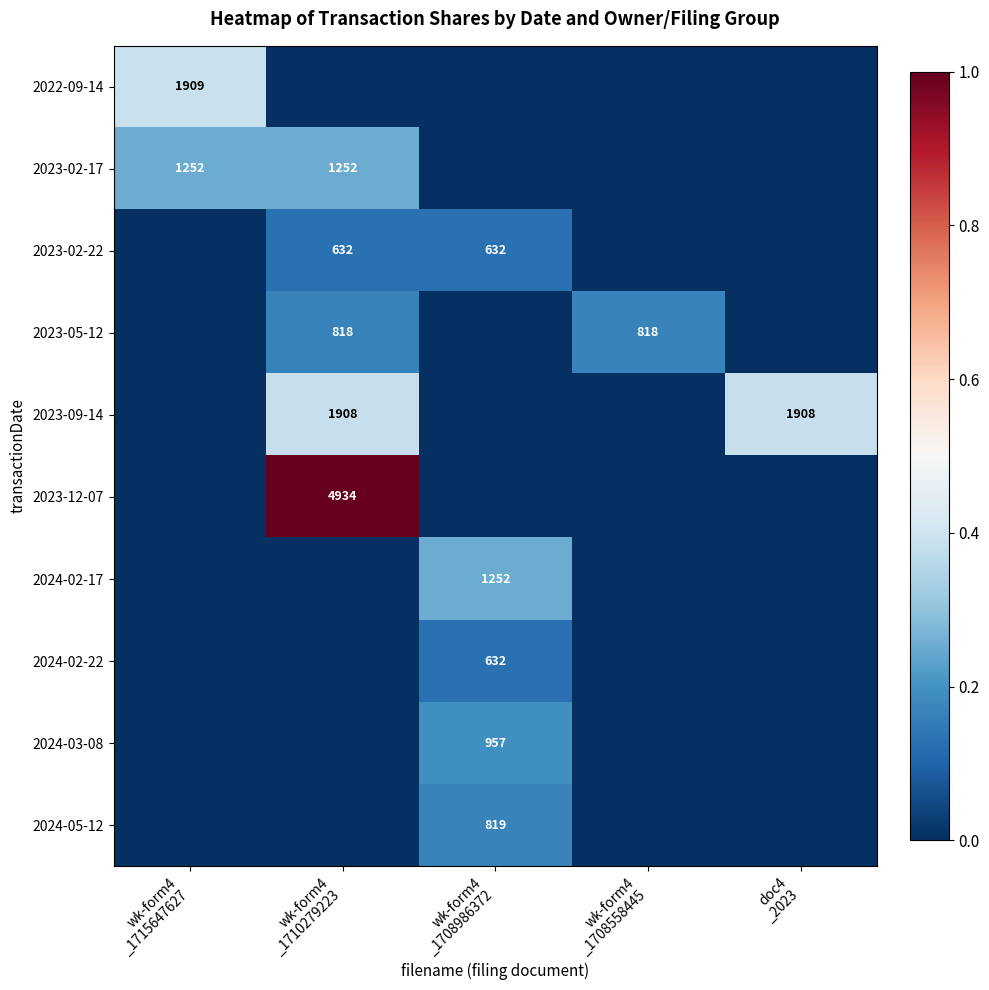

Which series has the largest total across all categories?

2023-12-07